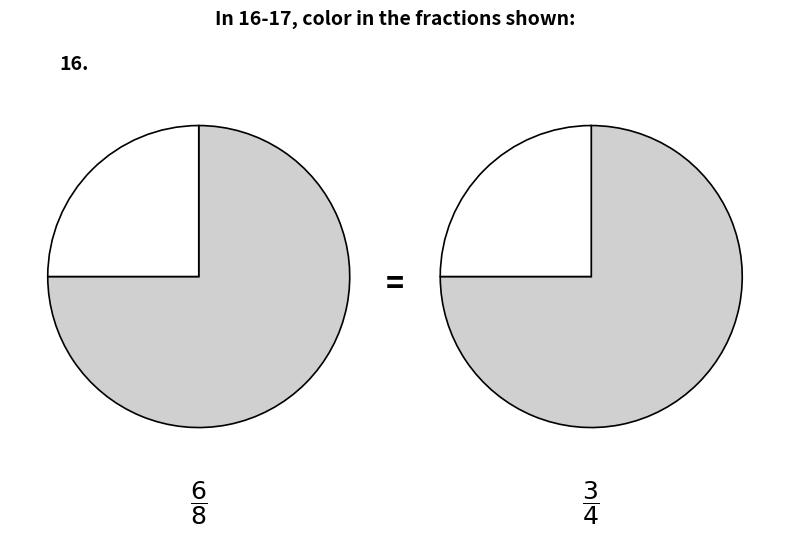

Between 0 and 1, which series saw the biggest shift?

6/8